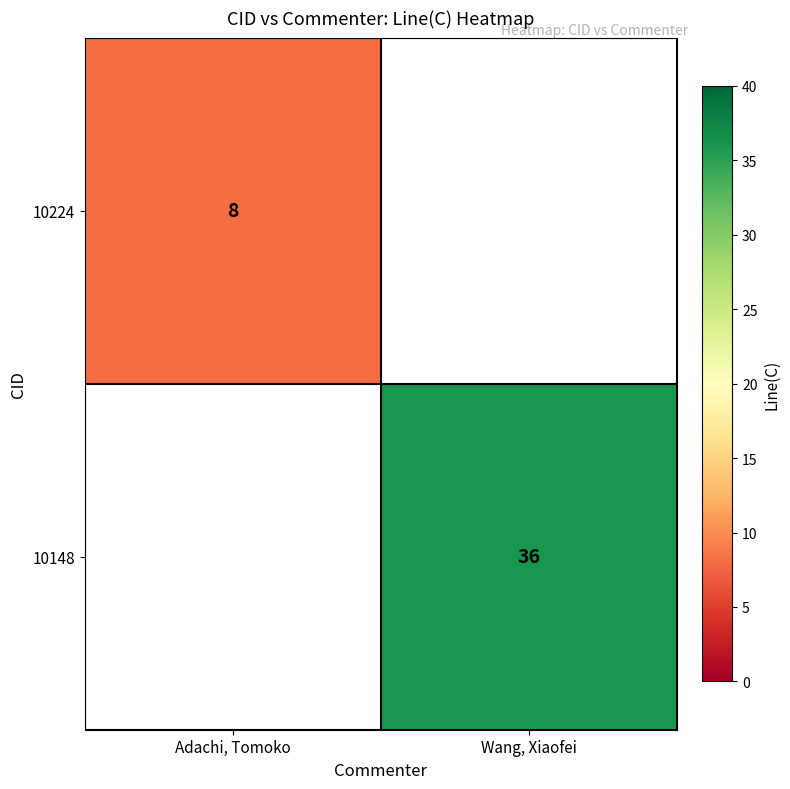

The 10224 series shows 8 at Adachi, Tomoko. True or false?

True